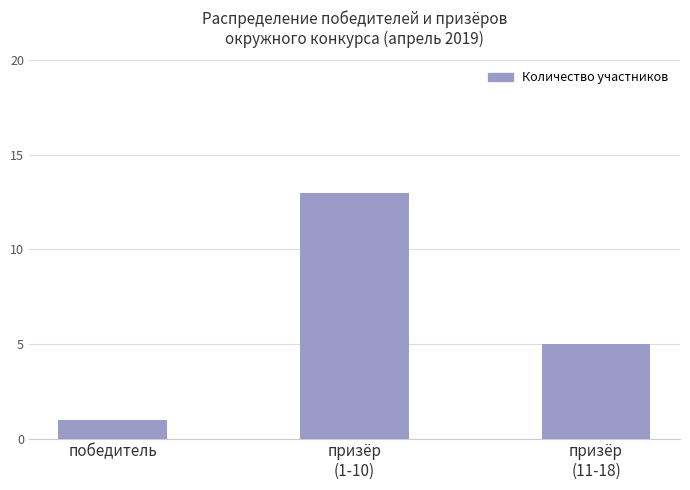

What is the label of the 2nd bar from the left?

призёр
(1-10)